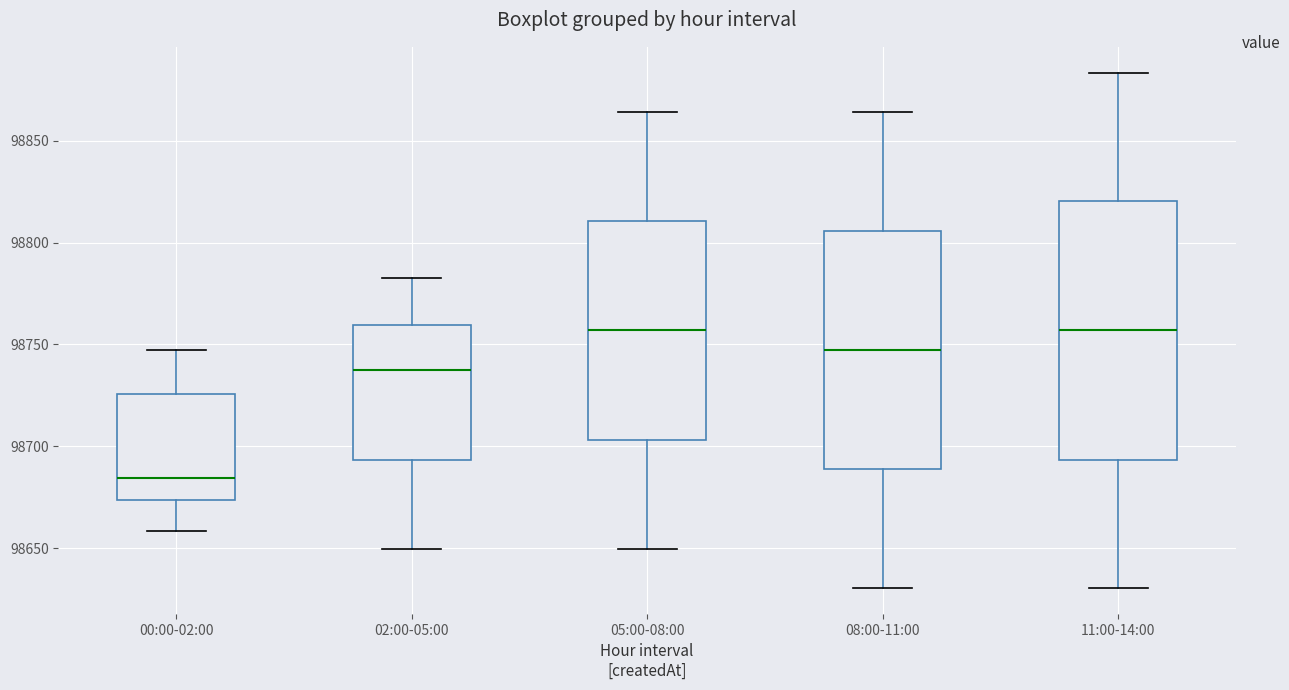

Which box is the tallest, from its lower edge to its upper edge?

11:00-14:00